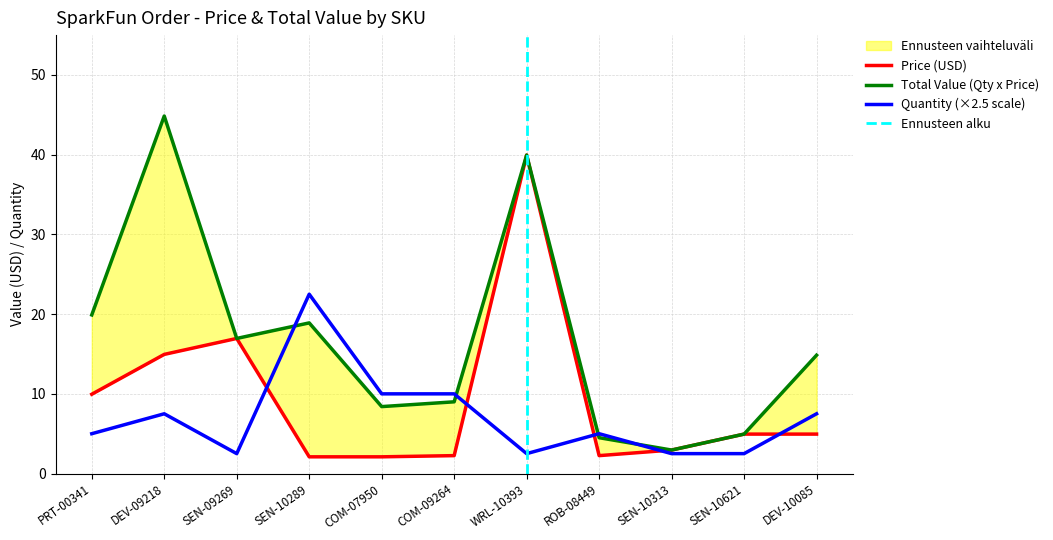

Is this an area chart (filled region under the line)?

No